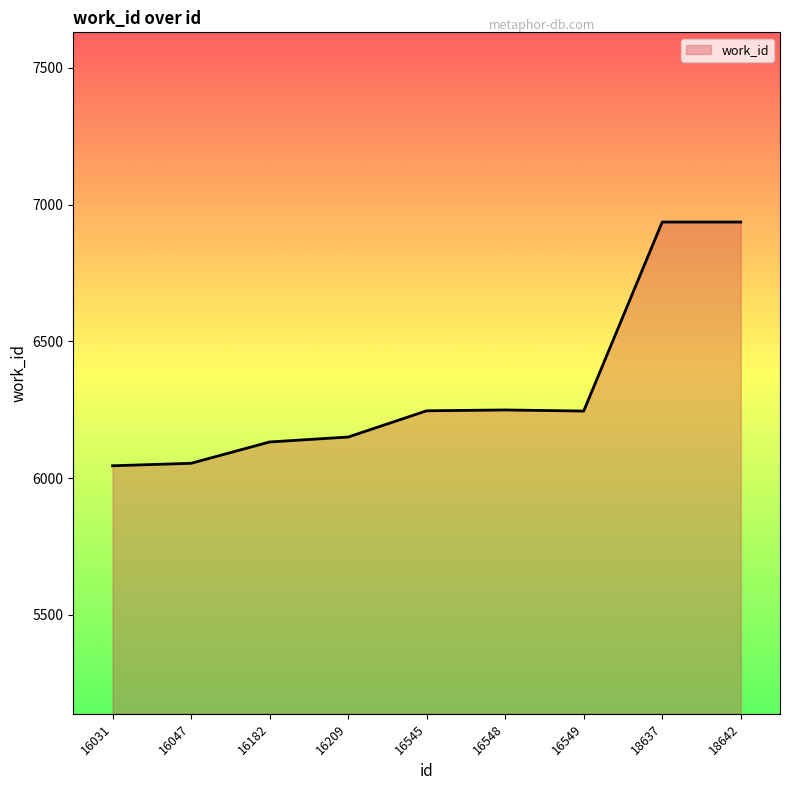

Where does the data first go above 6245?

16545